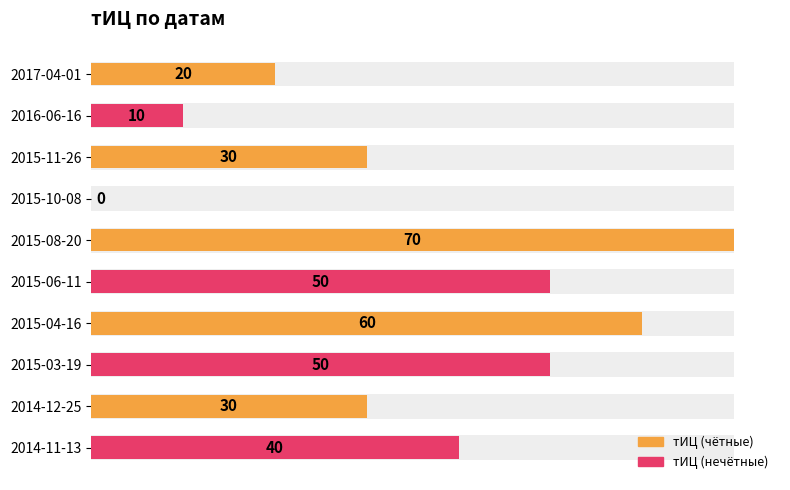

How many values are below 40?

5